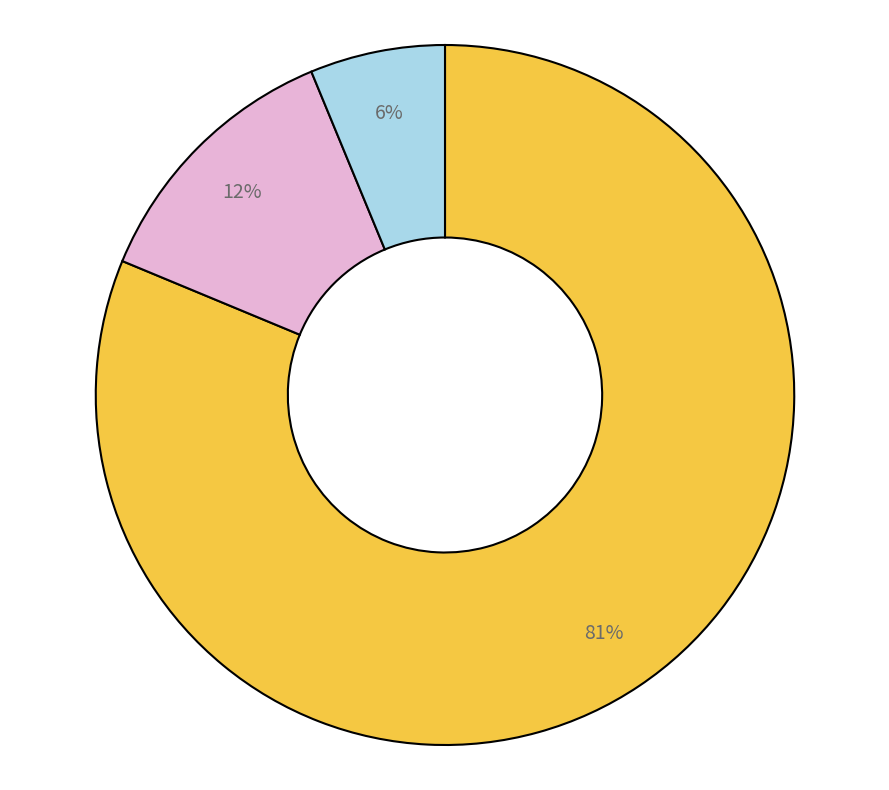

Is there any slice that represents more than half of the pie?

Yes